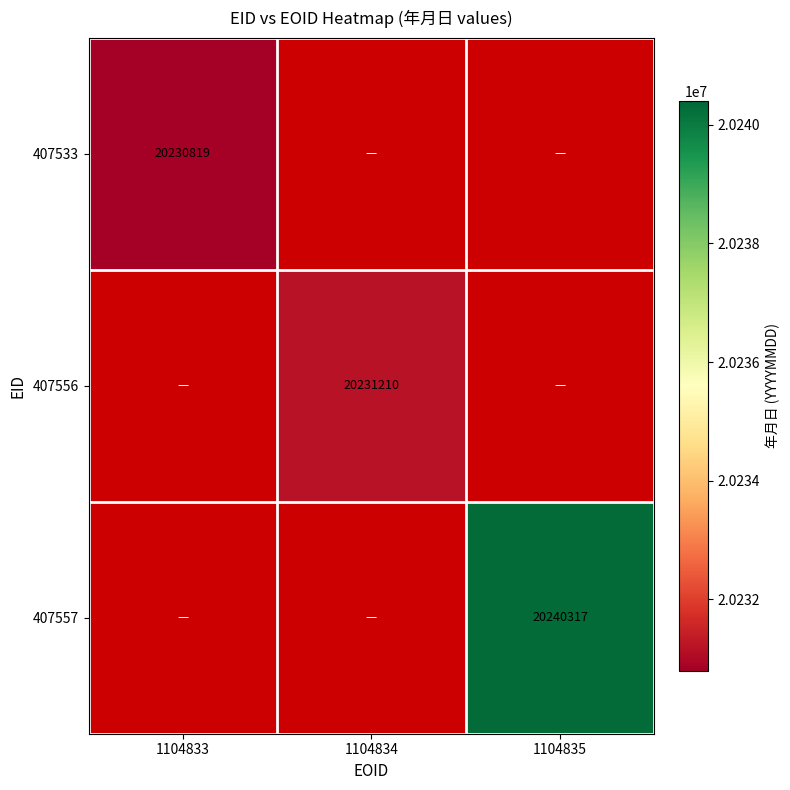

Which category has the highest value across all series?

1104835